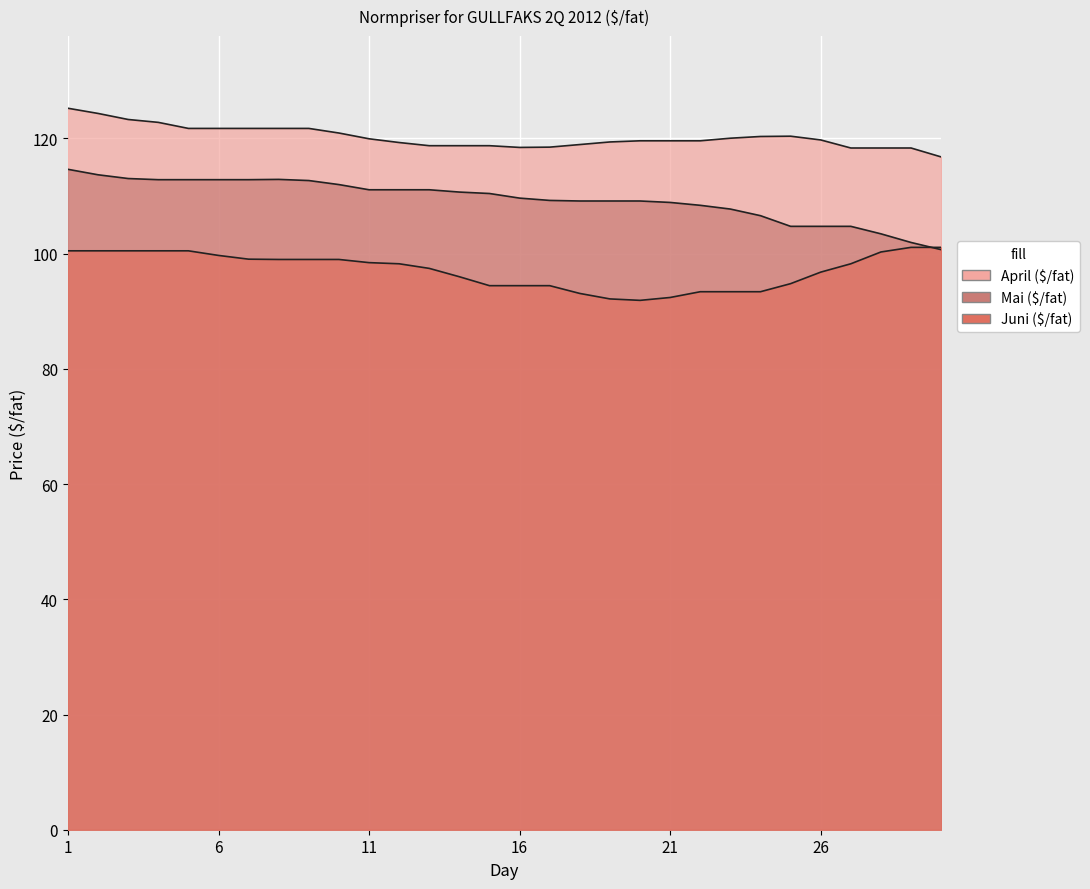

How many lines are shown in the chart?

3